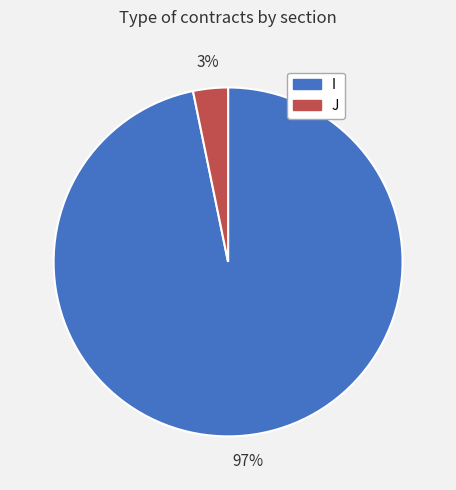

Which category accounts for the majority?

I